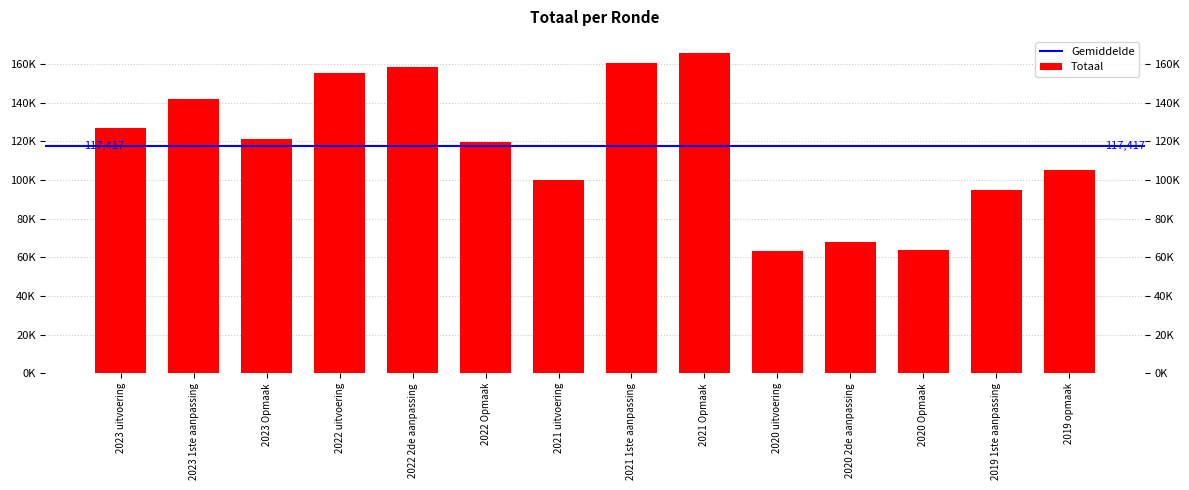

What is the difference between the maximum and minimum values?

102377